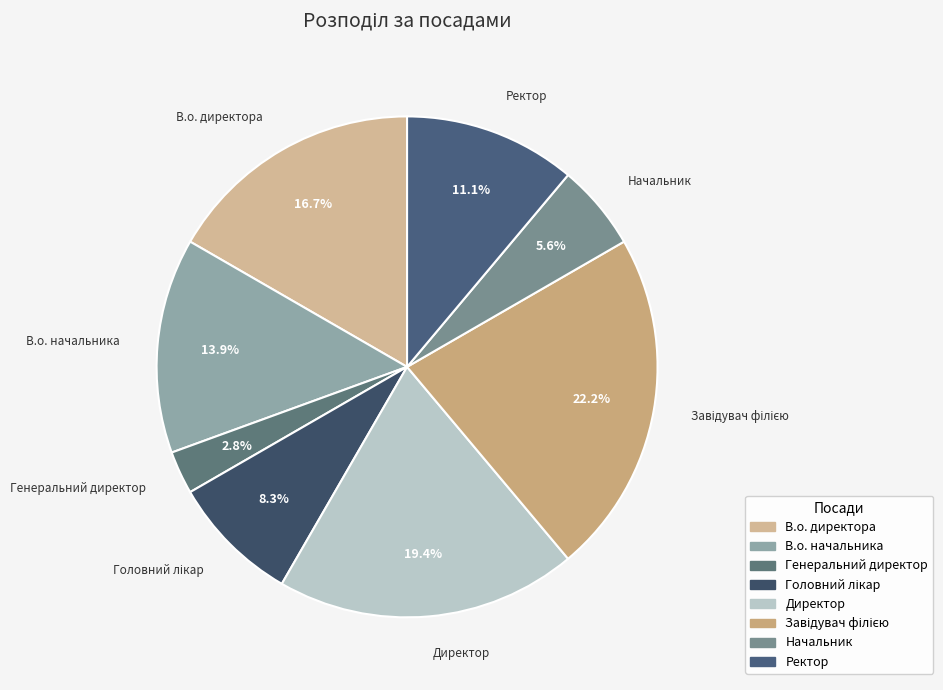

How much of the chart is everything except Ректор?

88.9%